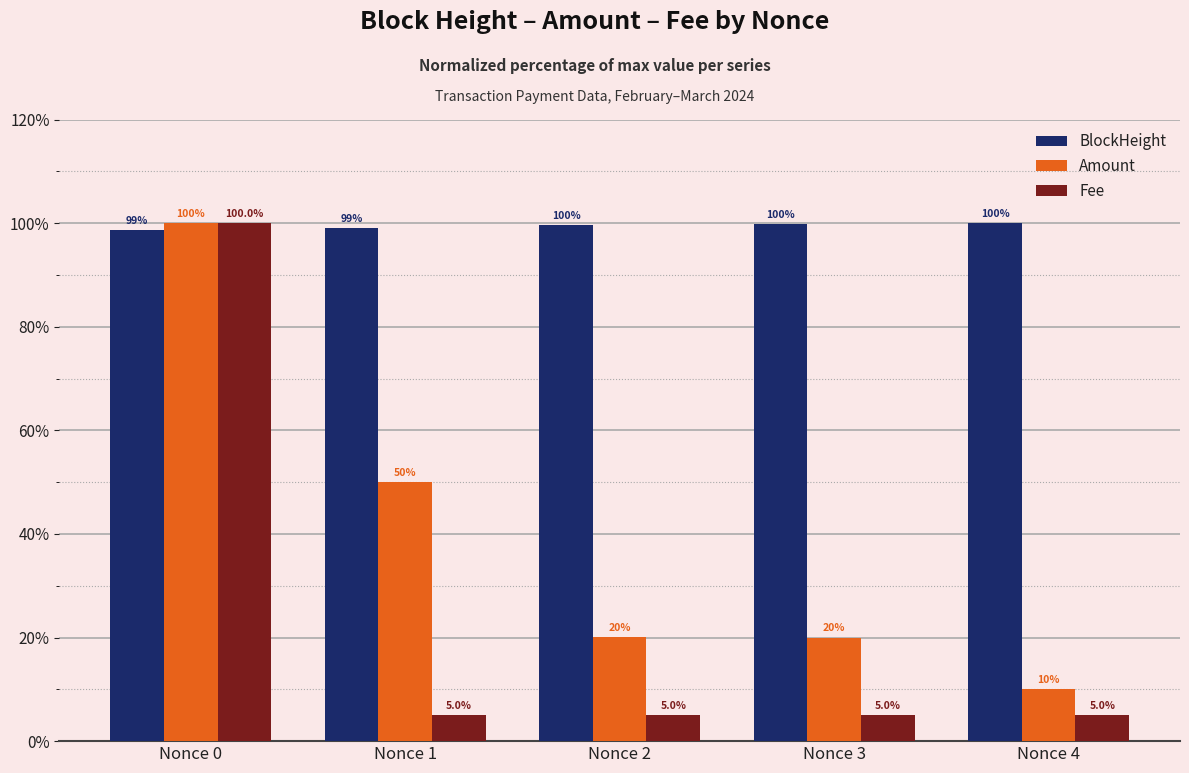

What is the total value across all series at Nonce 4?

115.0